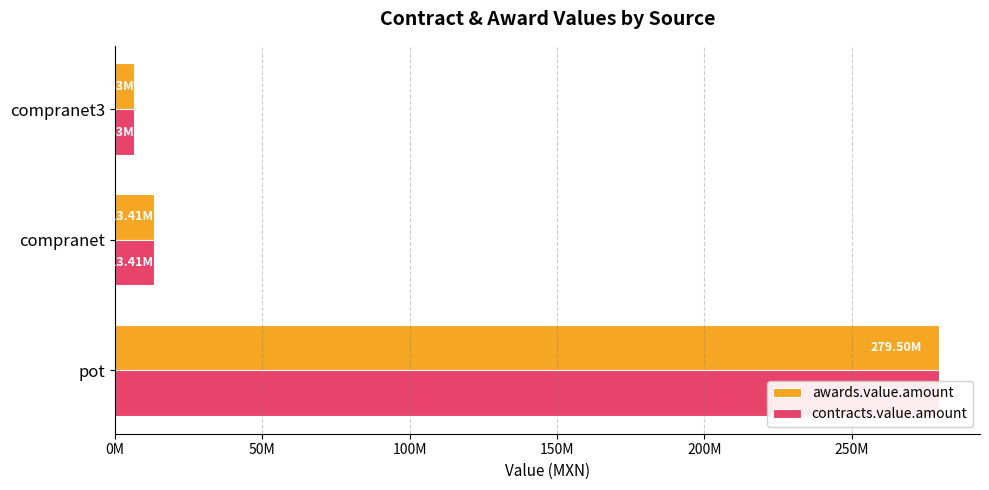

Between pot and compranet, which series saw the biggest shift?

awards.value.amount